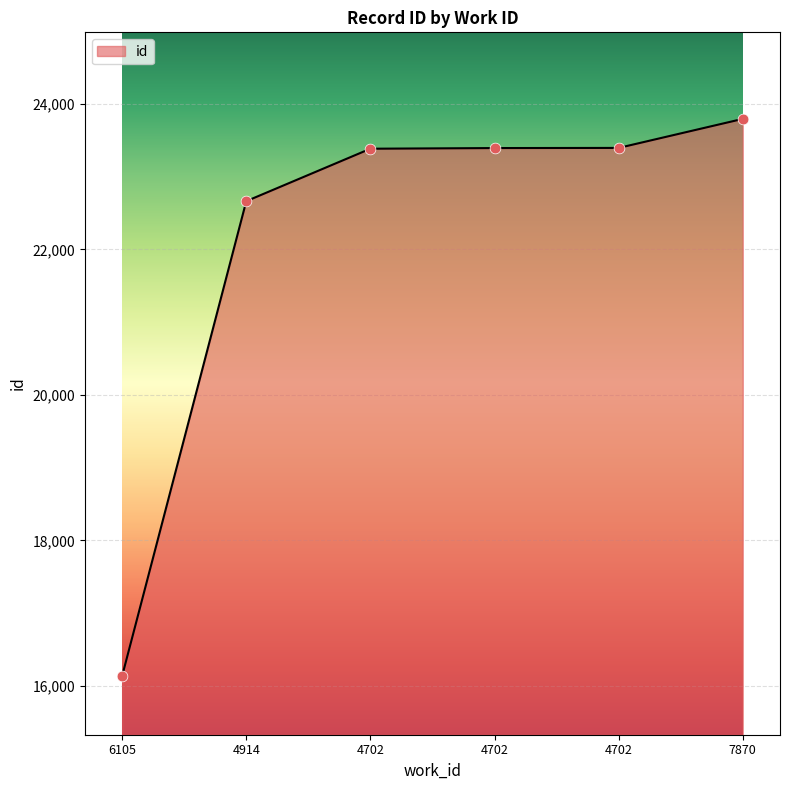

Between 6105 and 4702, which is larger?

4702